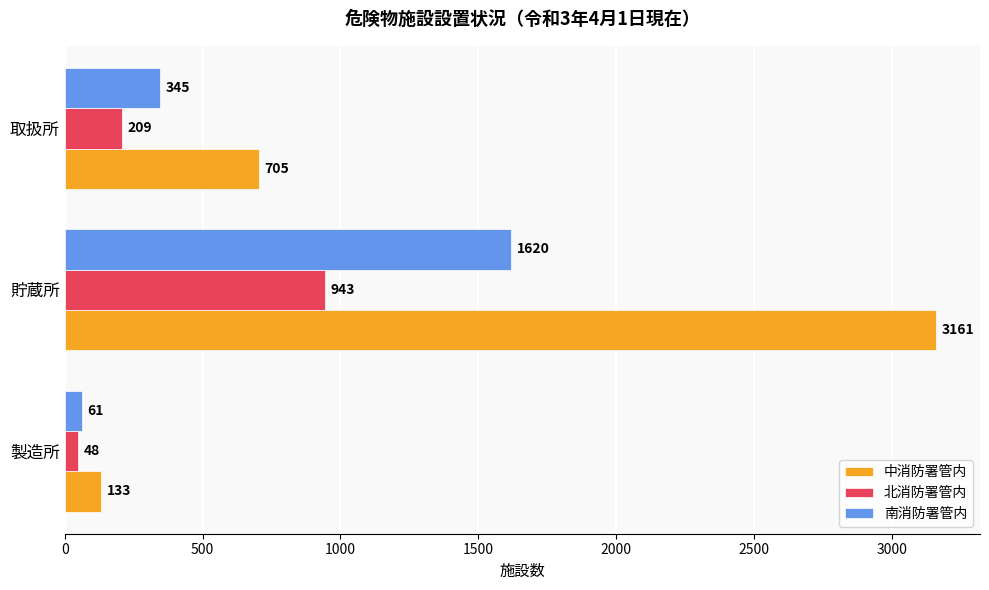

What is the total value across all series at 貯蔵所?

5724